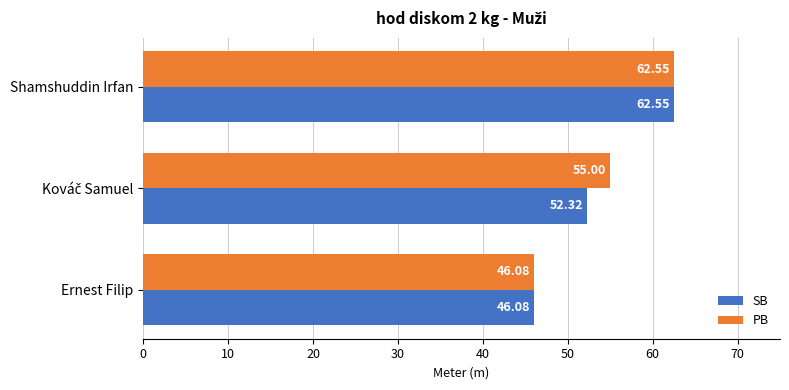

List the series in order of their overall mean, highest first.

PB, SB